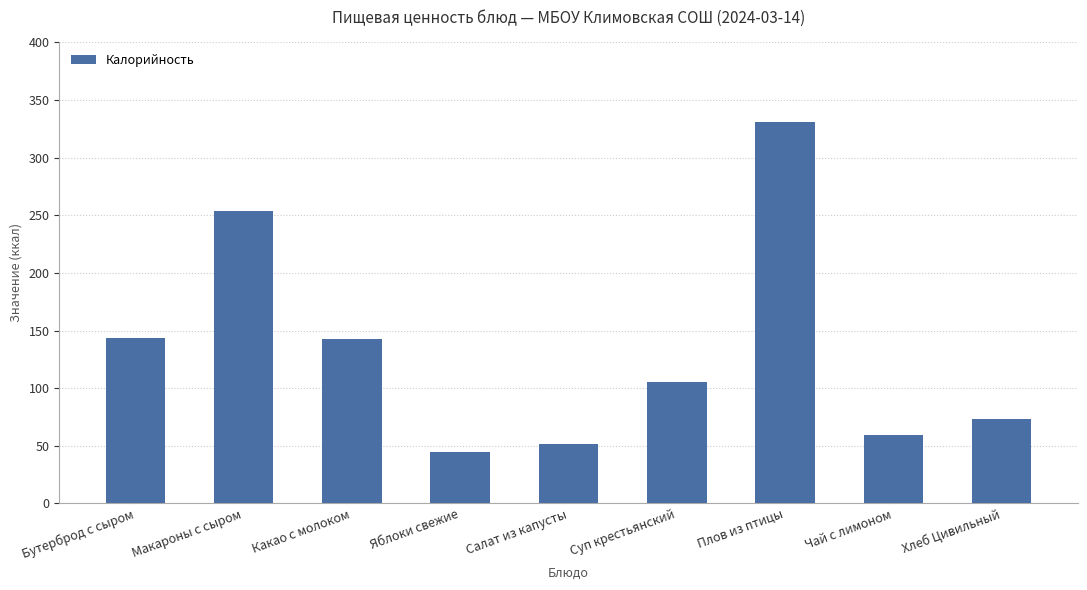

What is the value of the 5th bar from the left?

51.6